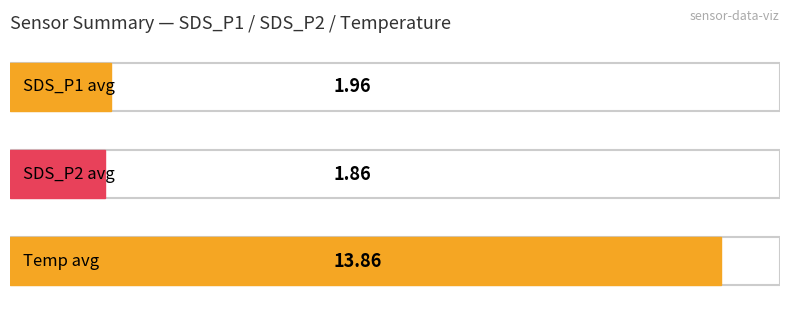

The value of Maximum utilization at 00:17 is 7.1. True or false?

False